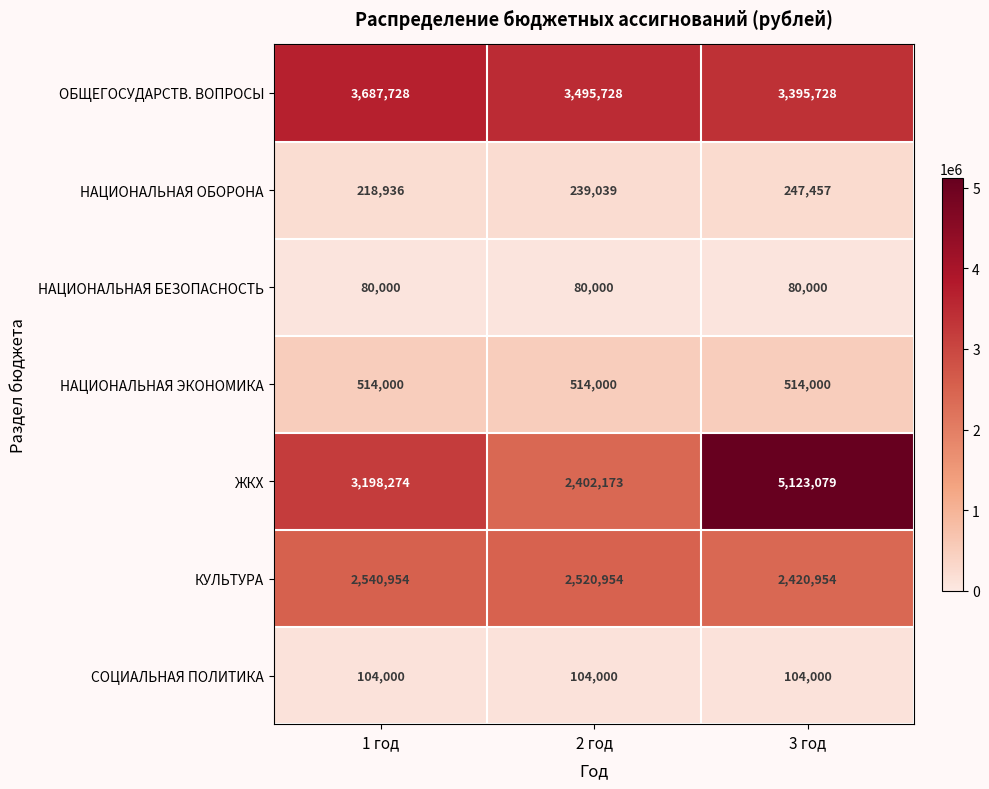

Is it true that КУЛЬТУРА equals 2540954 at 1 год?

True